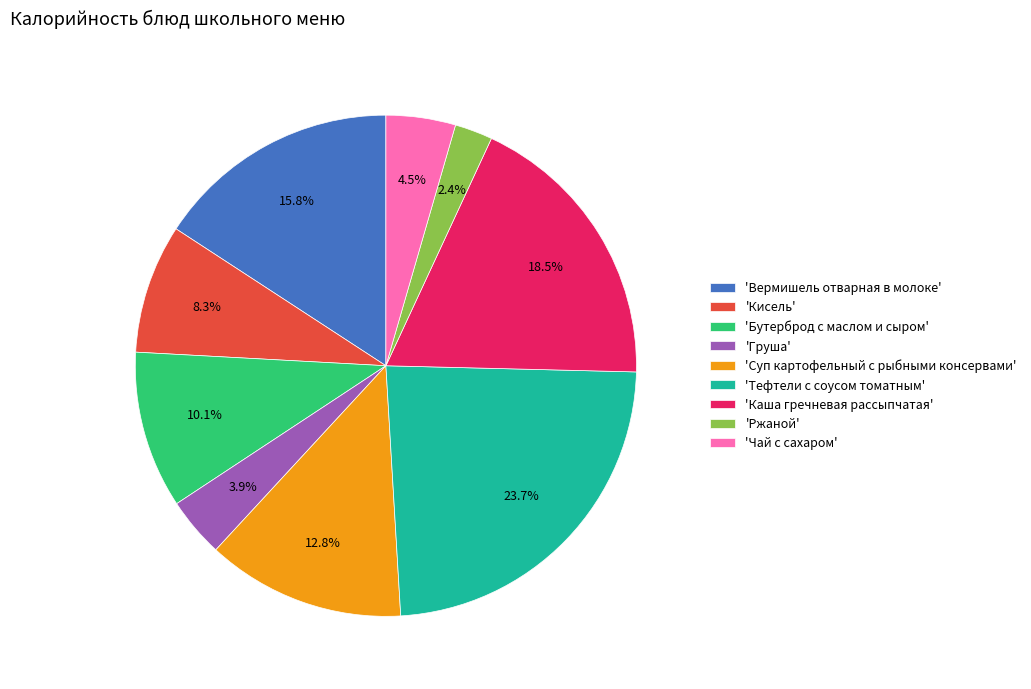

Is there a majority slice in this chart?

No